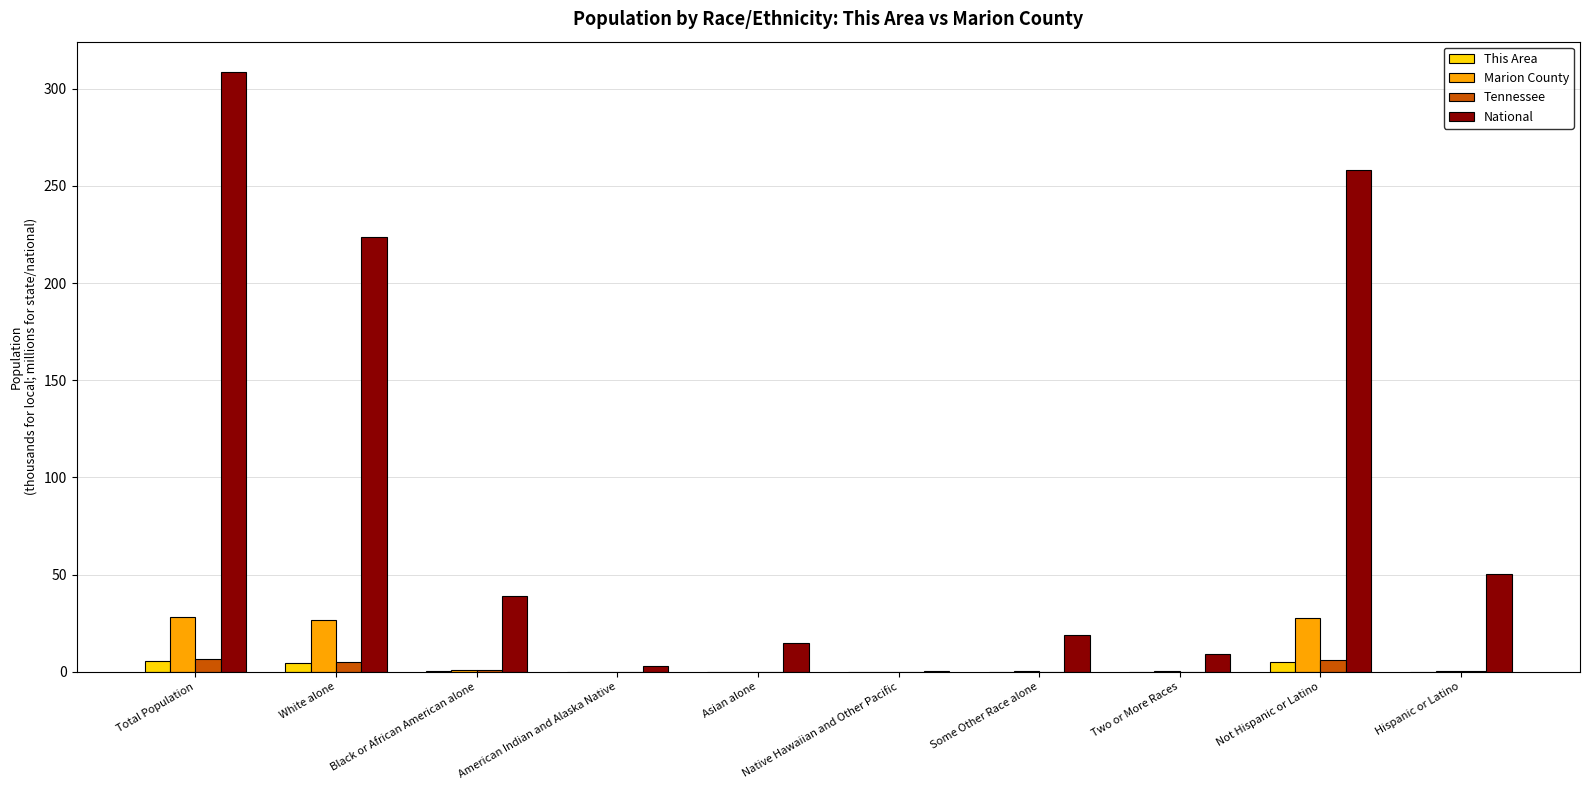

Does the chart contain stacked bars?

No